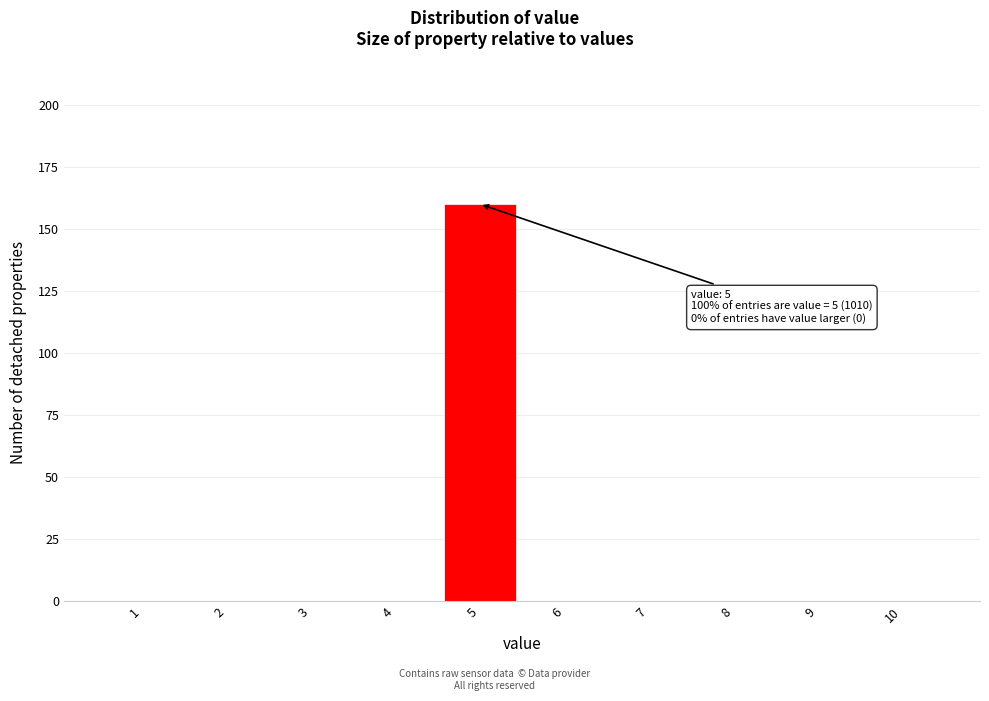

Over which range of the x-axis is the bar tallest?

4.5 to 5.5